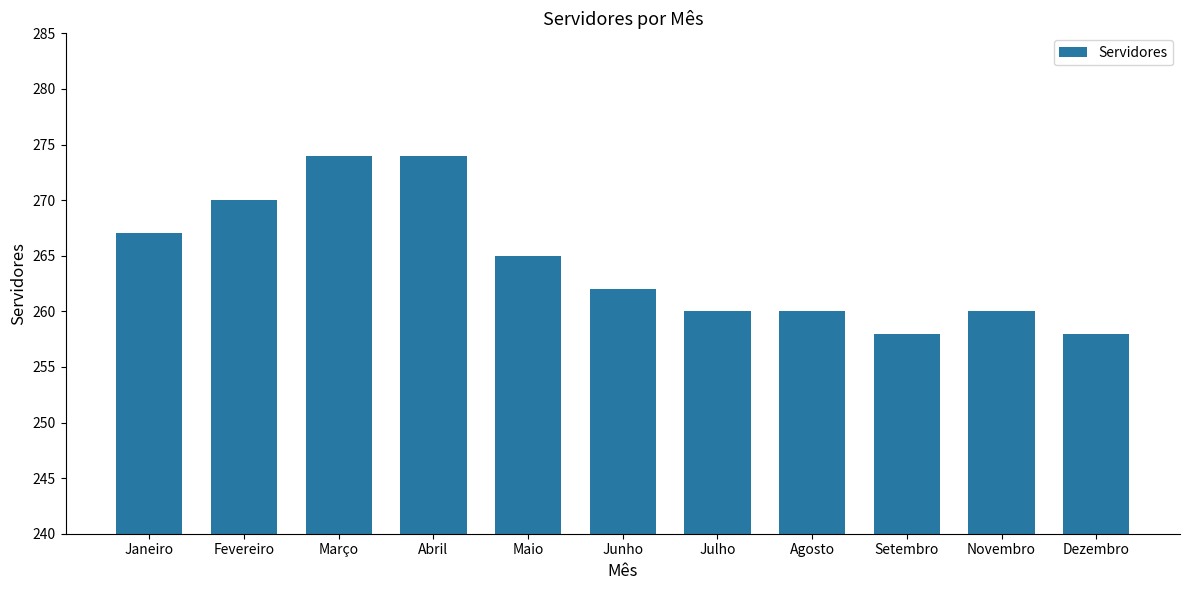

Read the value at Setembro, to the nearest 10.

260